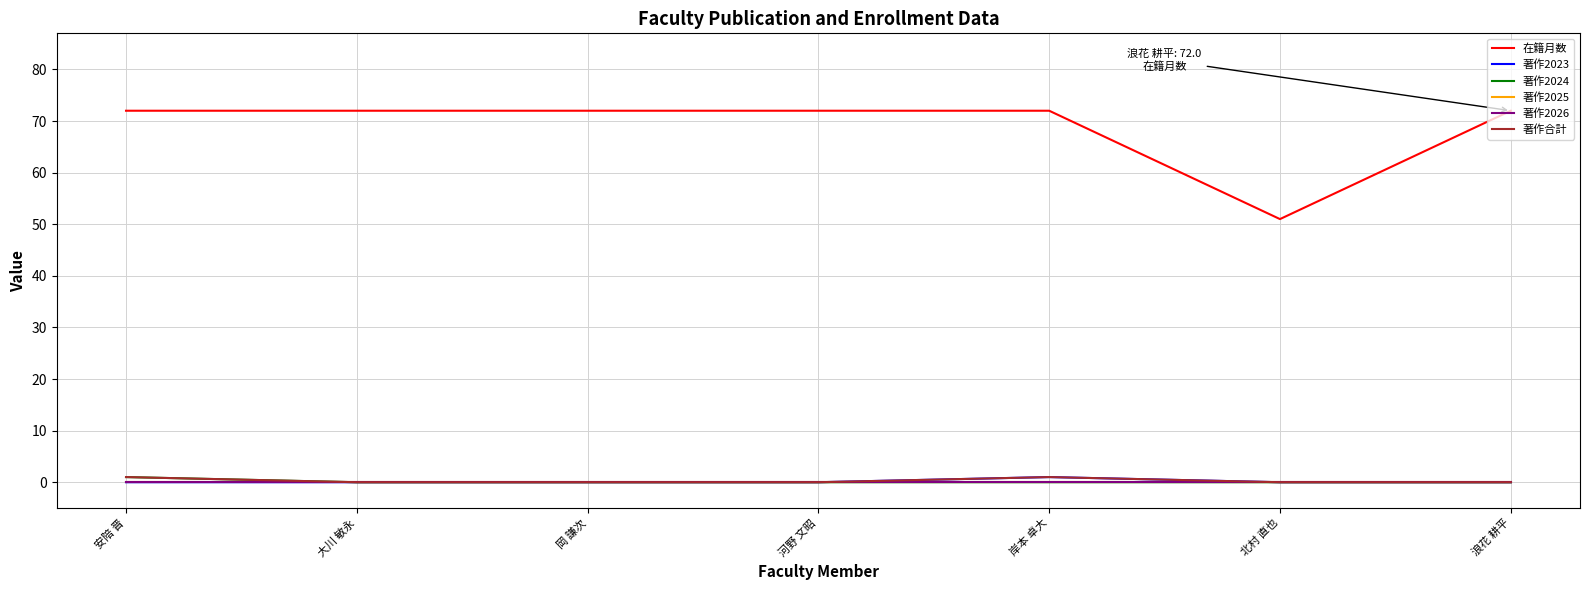

True or false: 著作2026 and 著作2024 cross at least once.

False